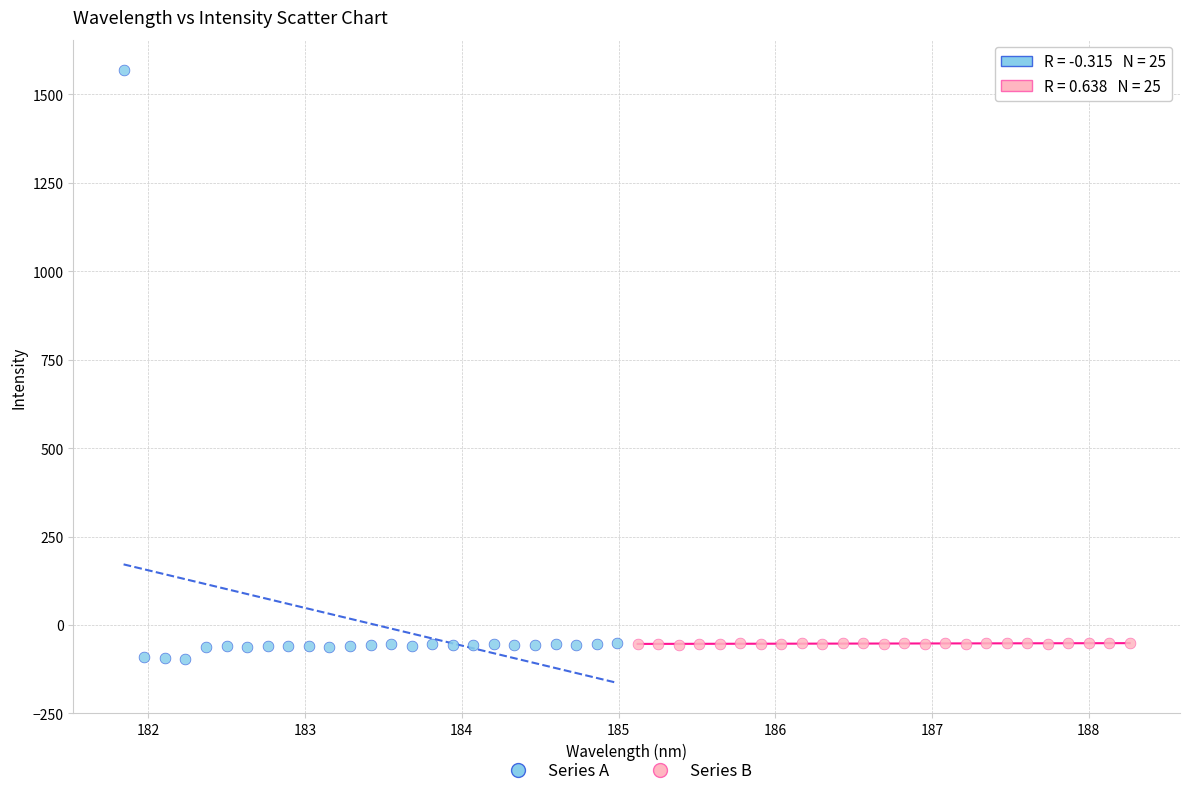

Which series contains the highest Y value?

Series A